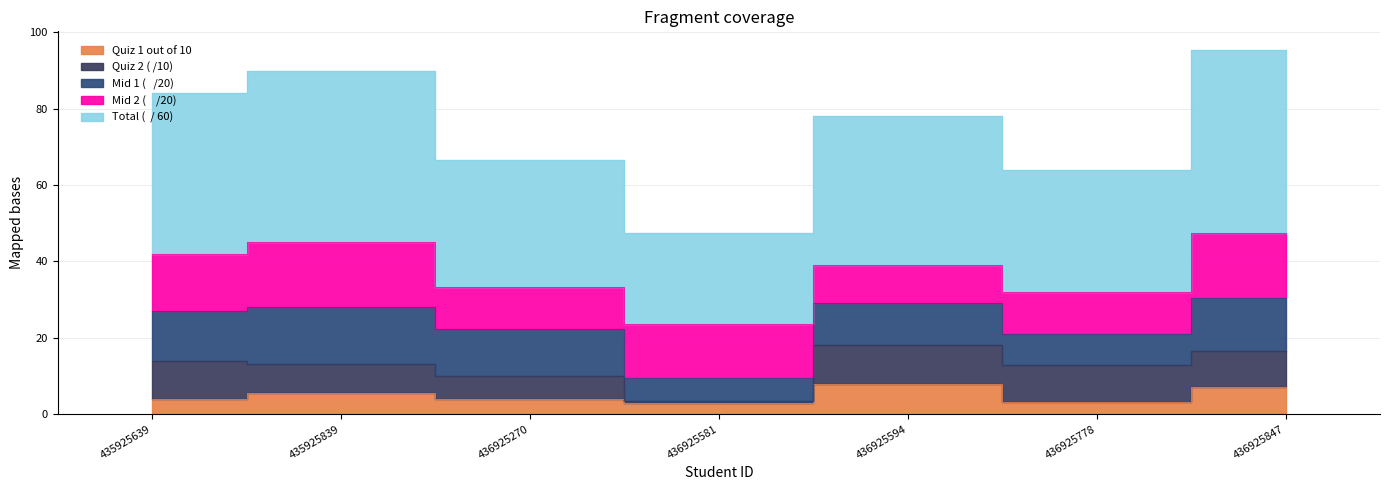

Which label corresponds to the largest value in the chart?

436925847